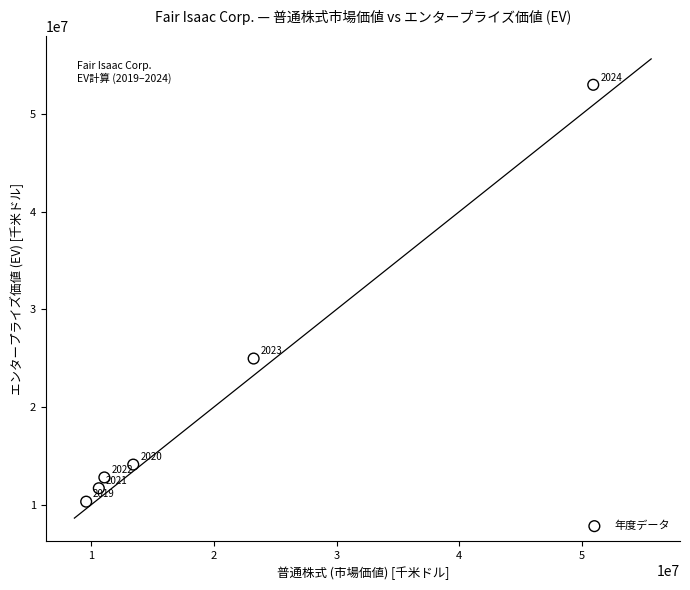

What is the average Y value?

21146907